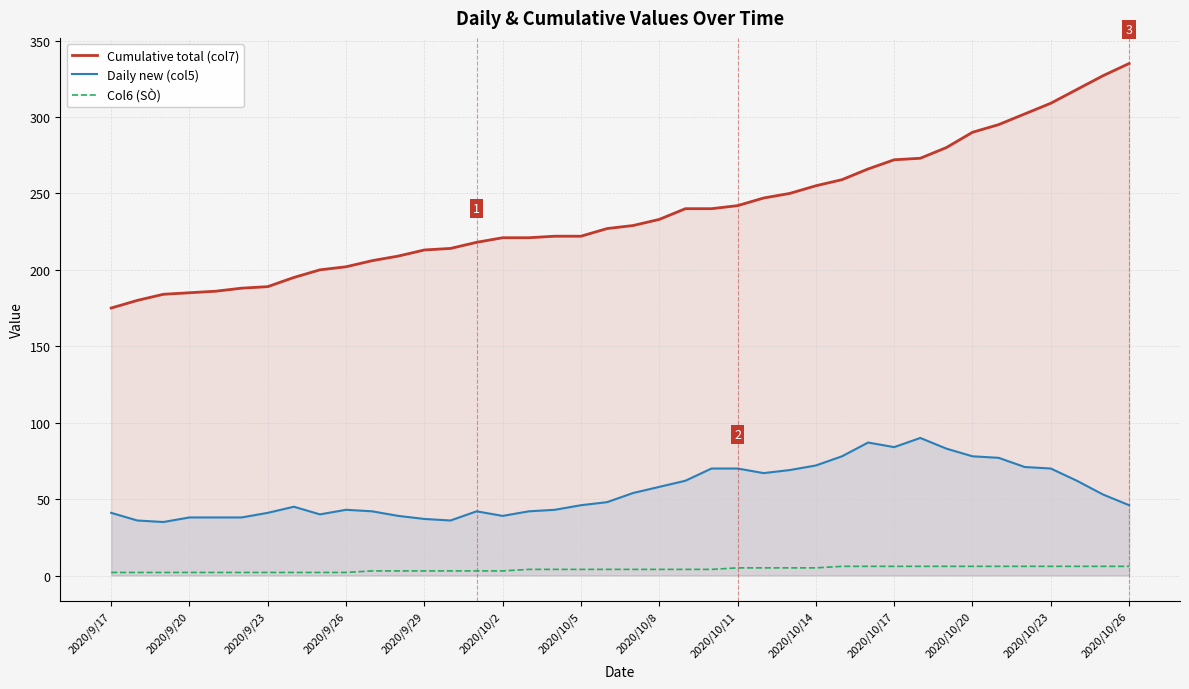

List the series in order of their overall mean, lowest first.

Col6 (SÒ), Daily new (col5), Cumulative total (col7)